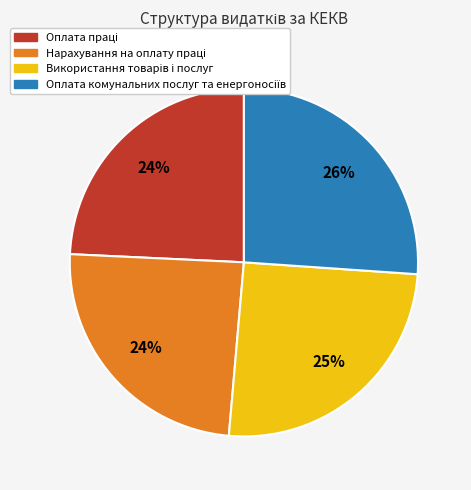

How many slices are in this pie chart?

4